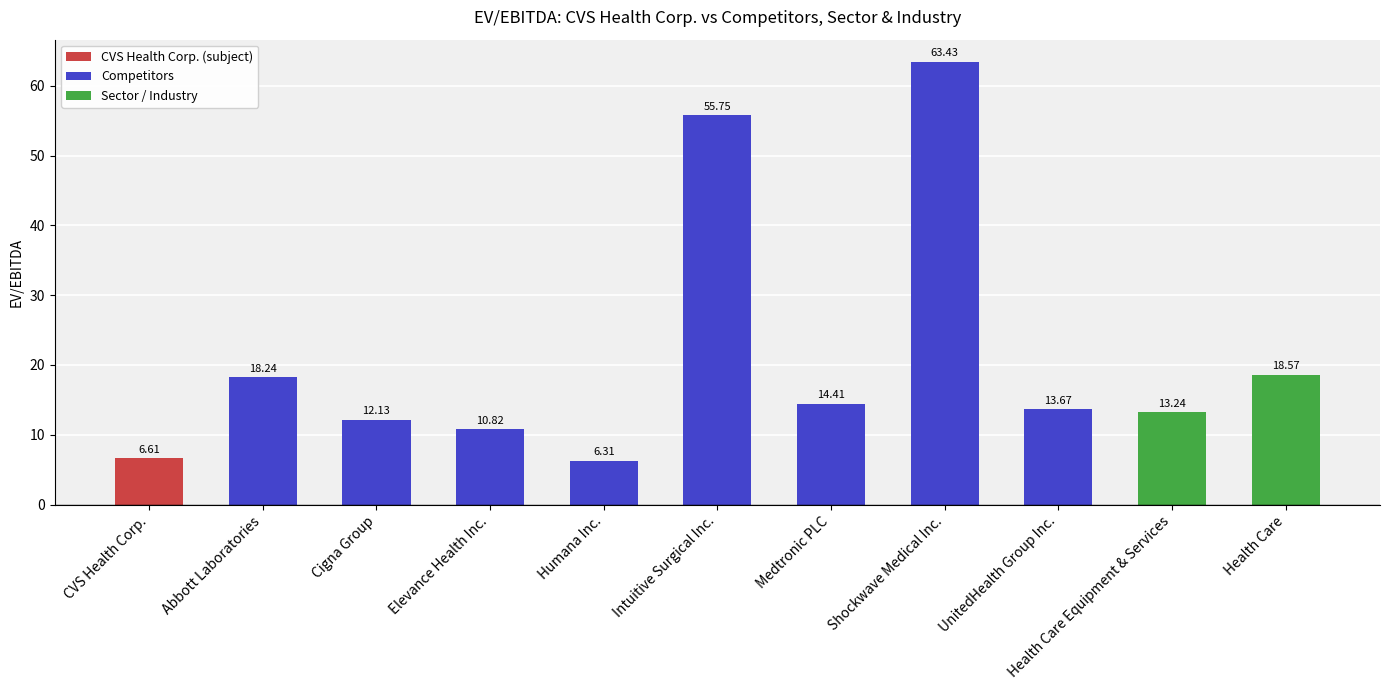

What position from the right is Intuitive Surgical Inc.?

6